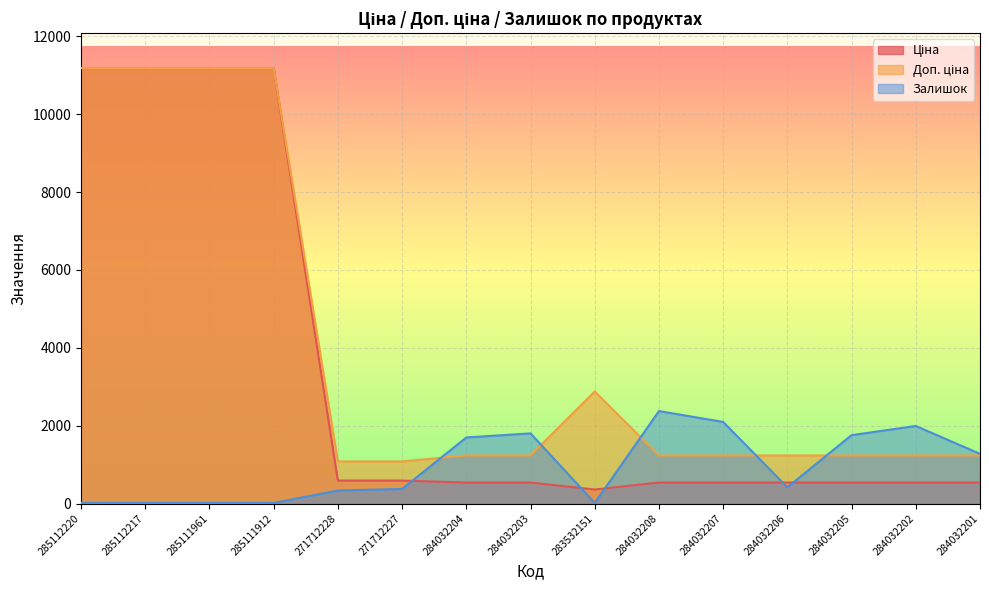

What is the label of the 10th point from the right?

271712227